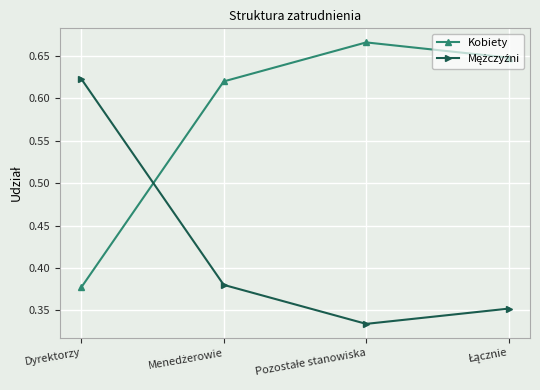

At which label is Kobiety closest to 0?

Dyrektorzy